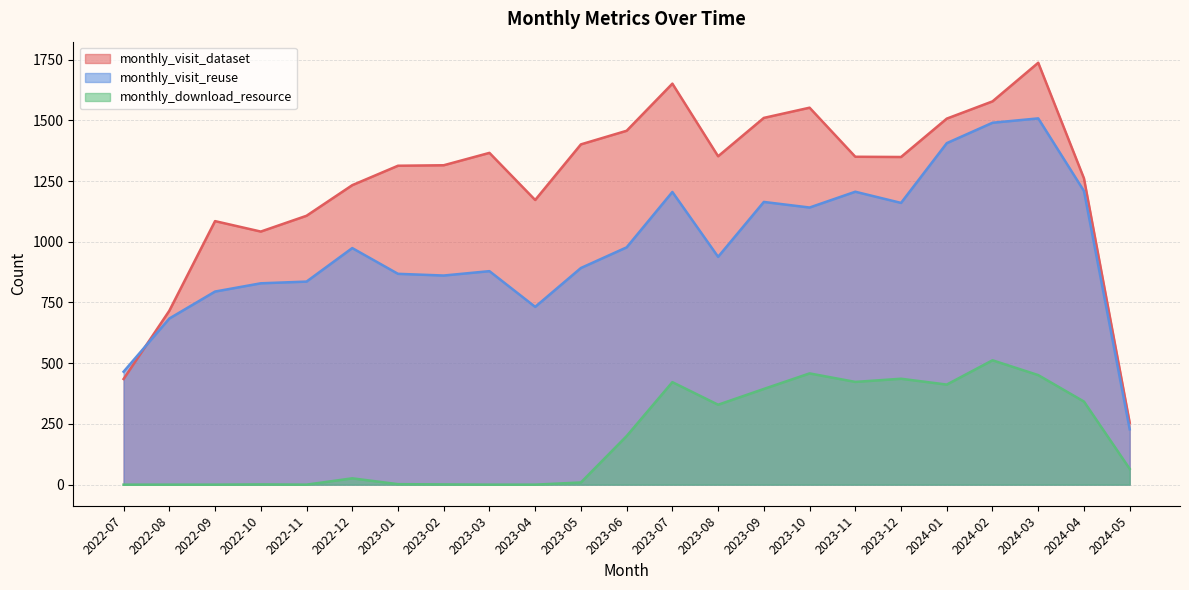

What are all the series names shown in the legend?

monthly_visit_dataset, monthly_visit_reuse, monthly_download_resource